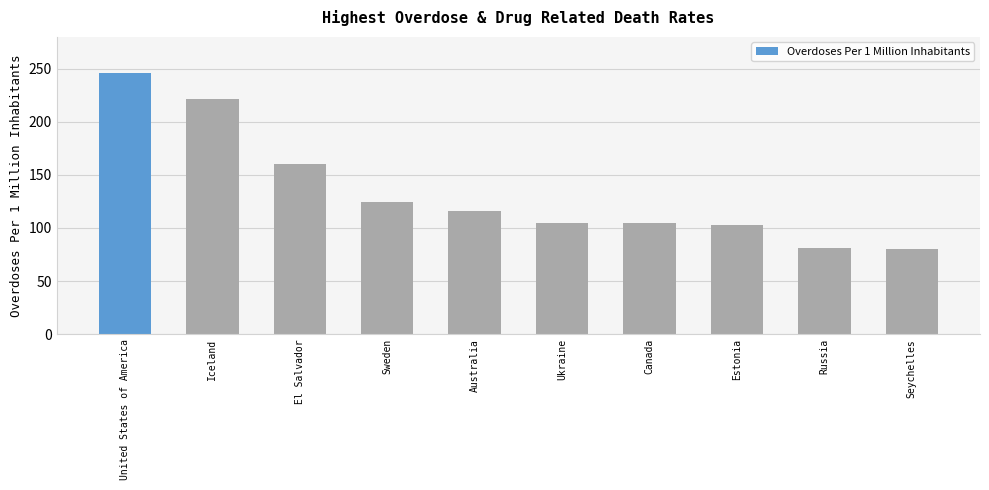

At which category does the chart reach its peak across all series?

United States of America